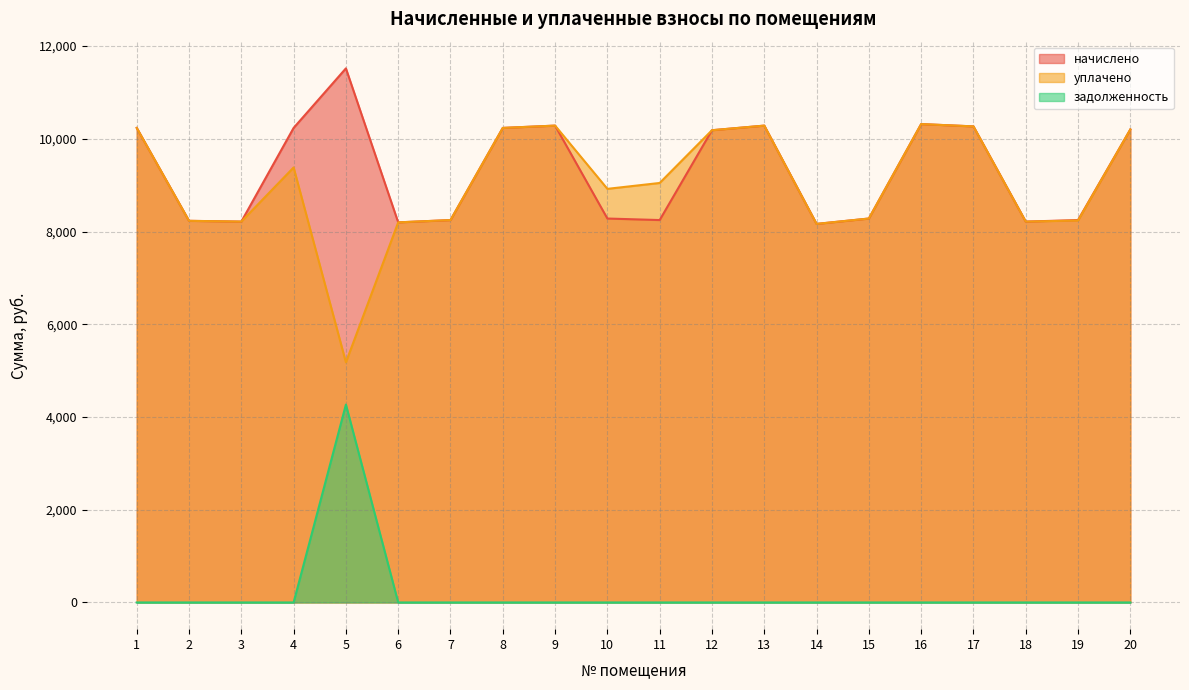

Rank the series at 14 from highest to lowest value.

начислено, уплачено, задолженность